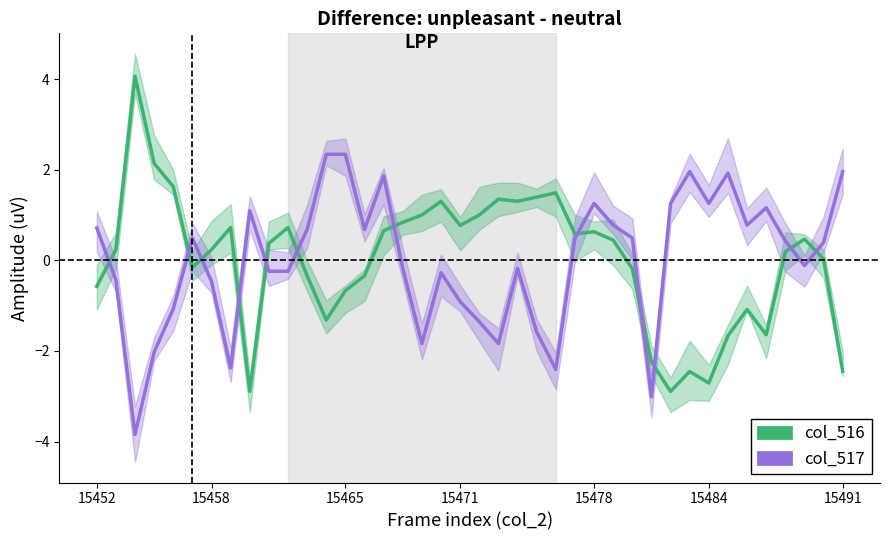

After their last crossing, which series has the higher values: col_517 or col_516?

col_517